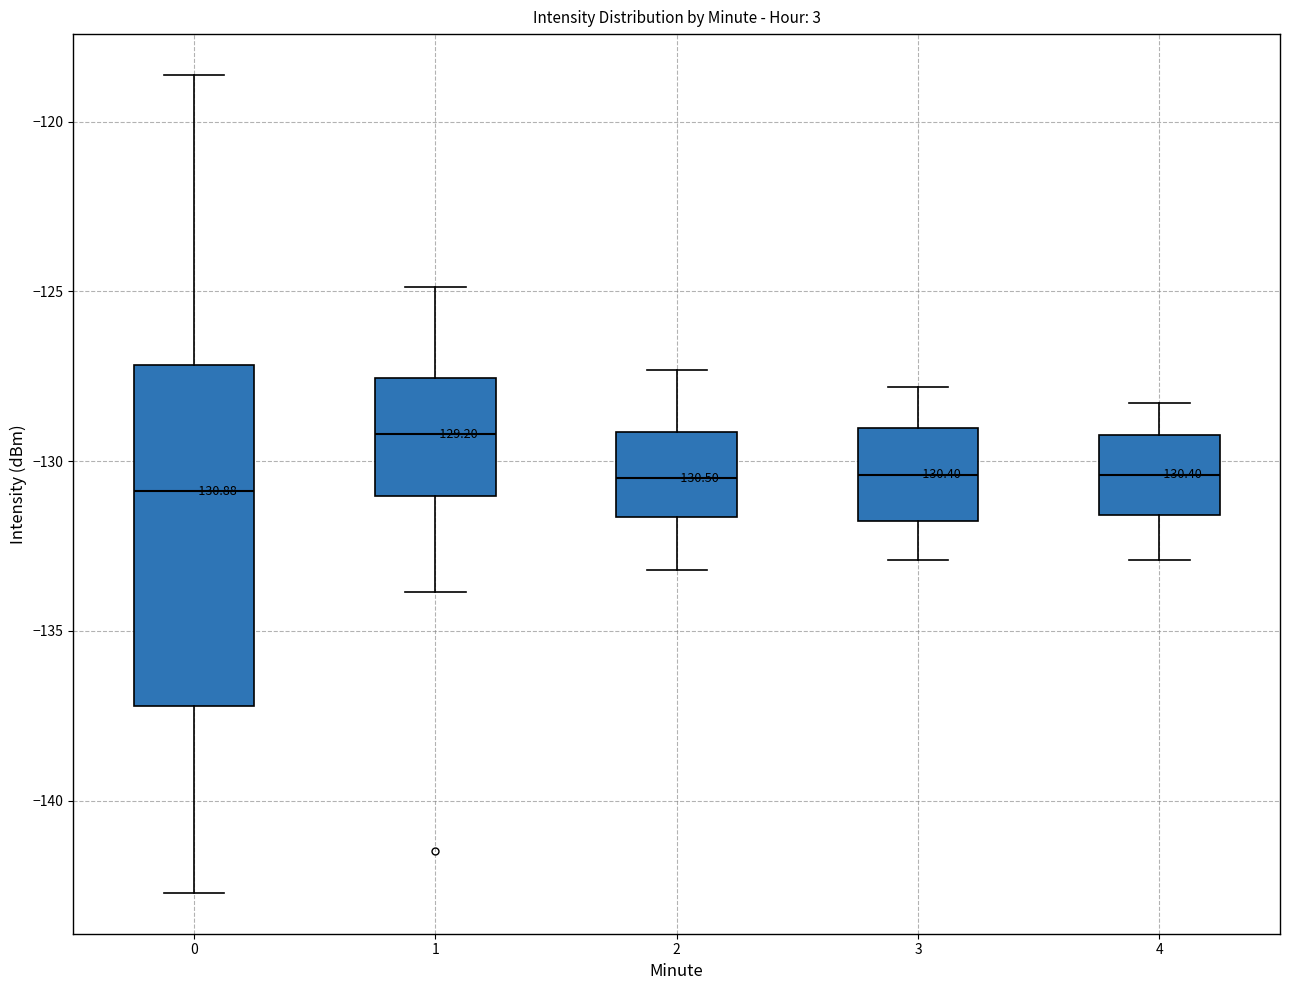

Which box is the tallest, from its lower edge to its upper edge?

0